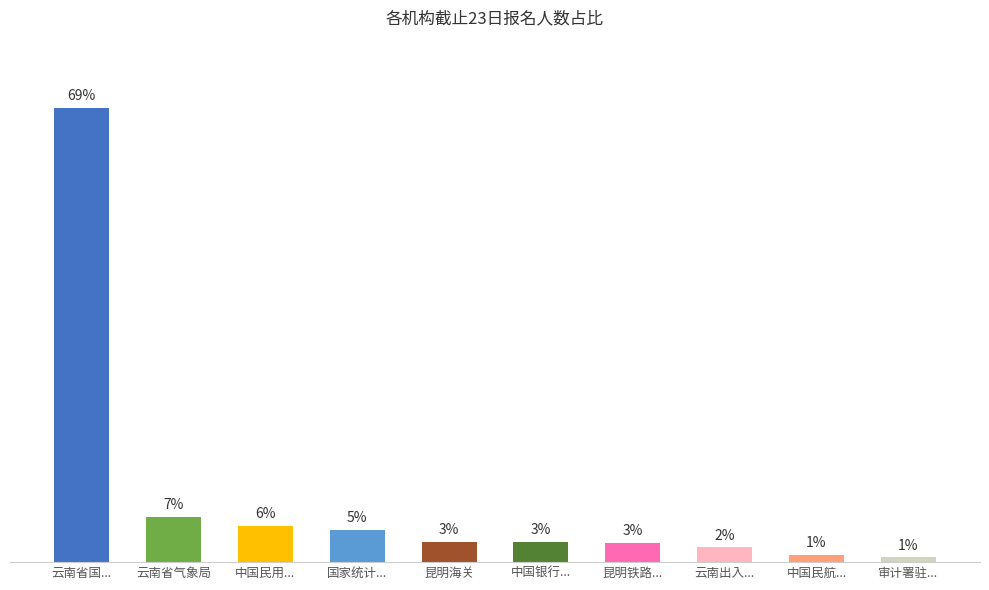

Are the bars horizontal?

No